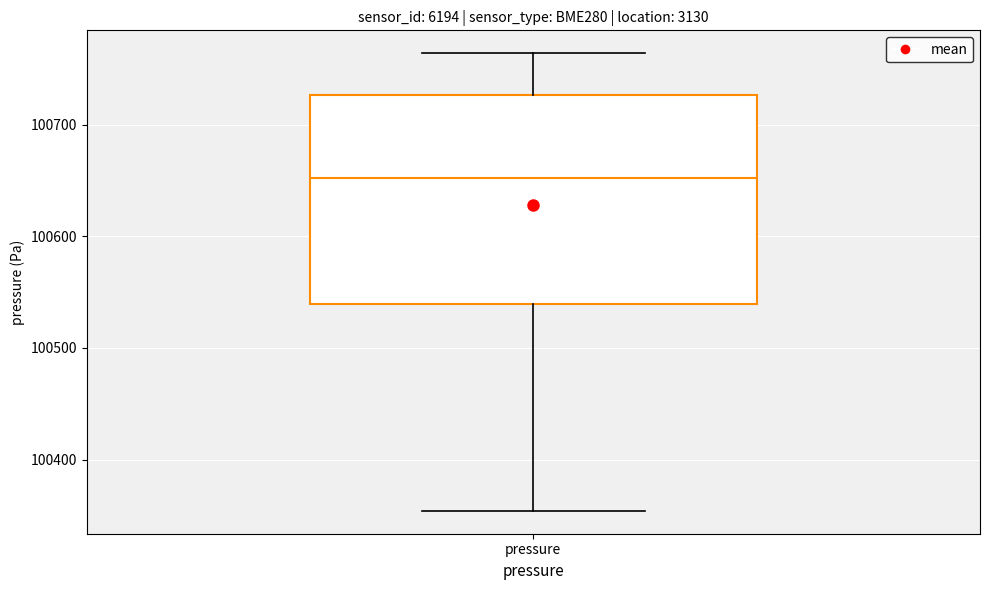

Transcribe this box plot: give where the median line is, the range the box spans, and where the two whiskers end, as read against the y-axis. The values are not printed on the chart, so give them approximately, as read against the axis.

median 100650, box 100540 to 100730, whiskers 100350 to 100760